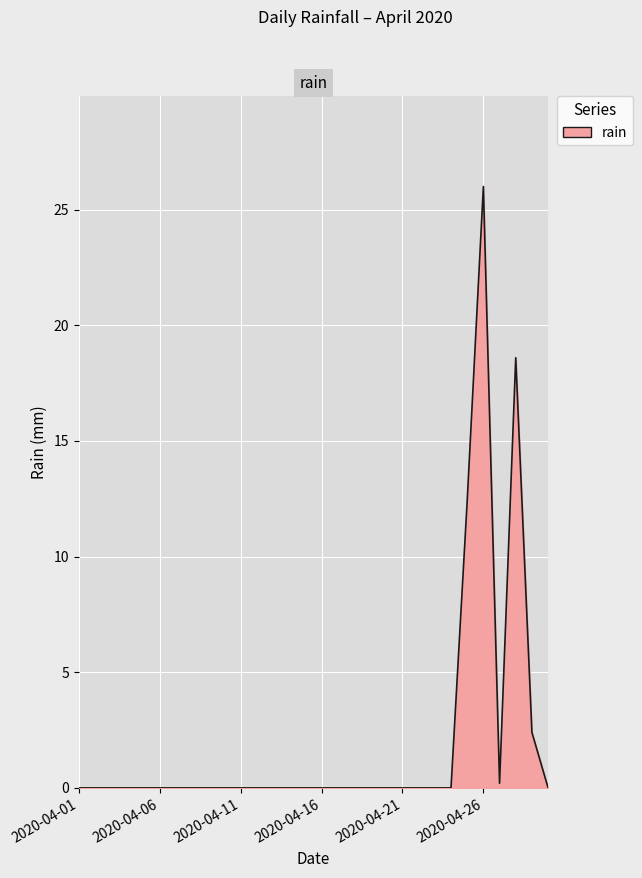

What is the difference between the maximum and minimum values?

26.0